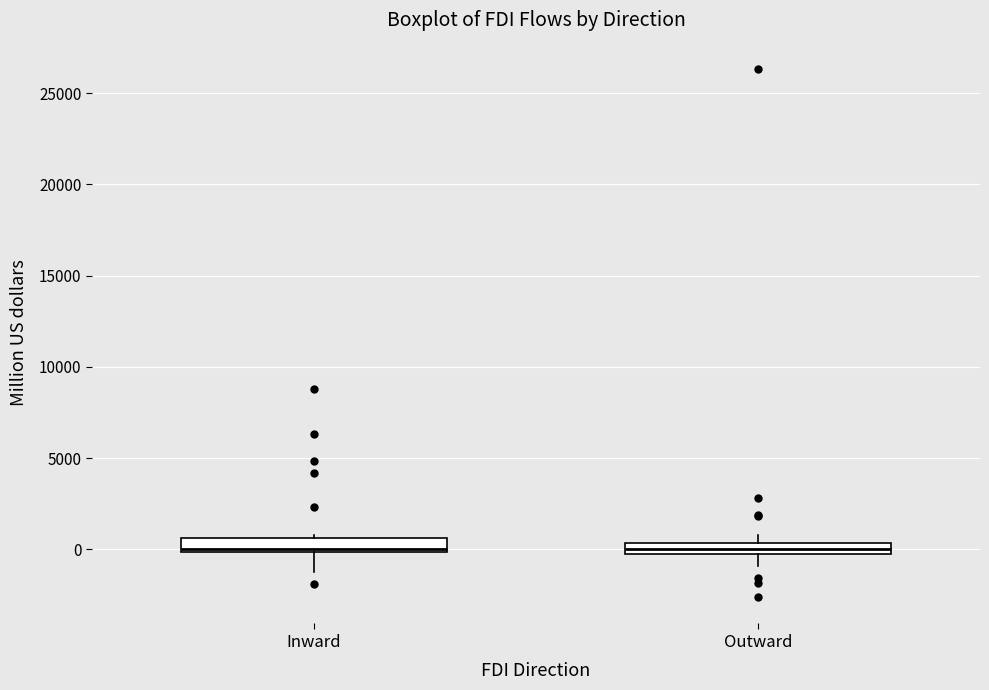

Where does the lower whisker of the box for Inward end on the y-axis? The values are not printed on the chart, so give them approximately, as read against the axis.

-1000